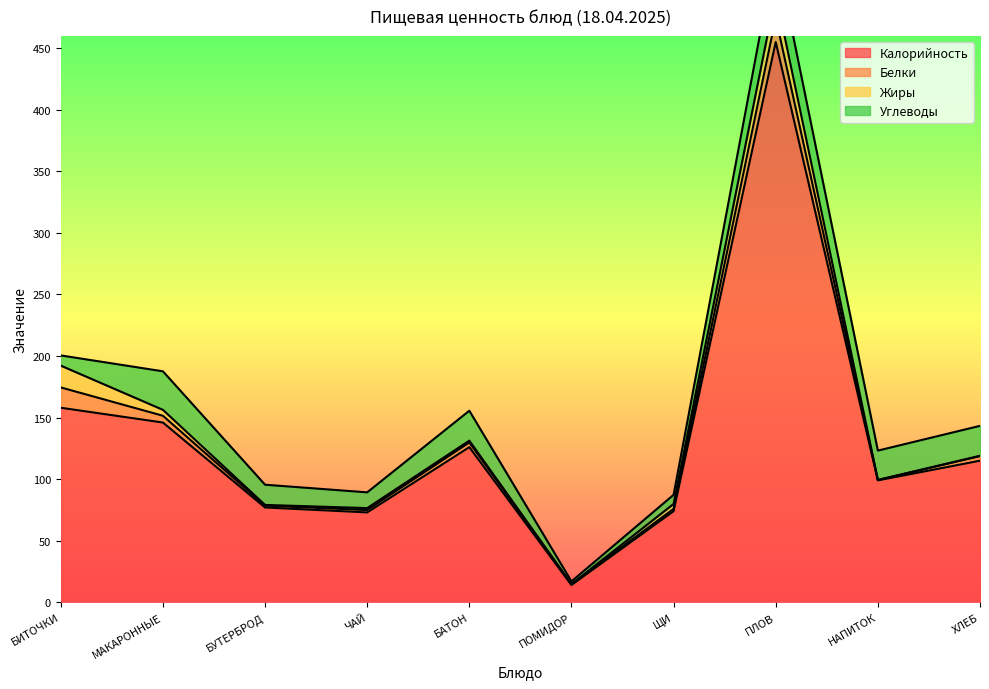

In Калорийность, how many points are lower than both neighbors (excluding endpoints)?

3